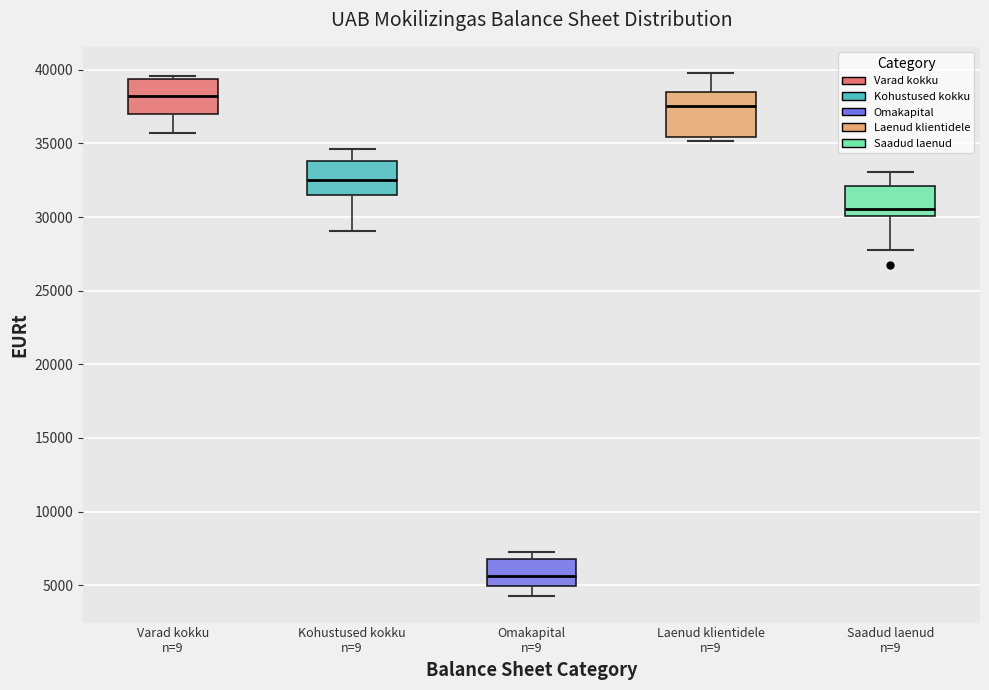

Which box has the lowest median line?

Omakapital n=9